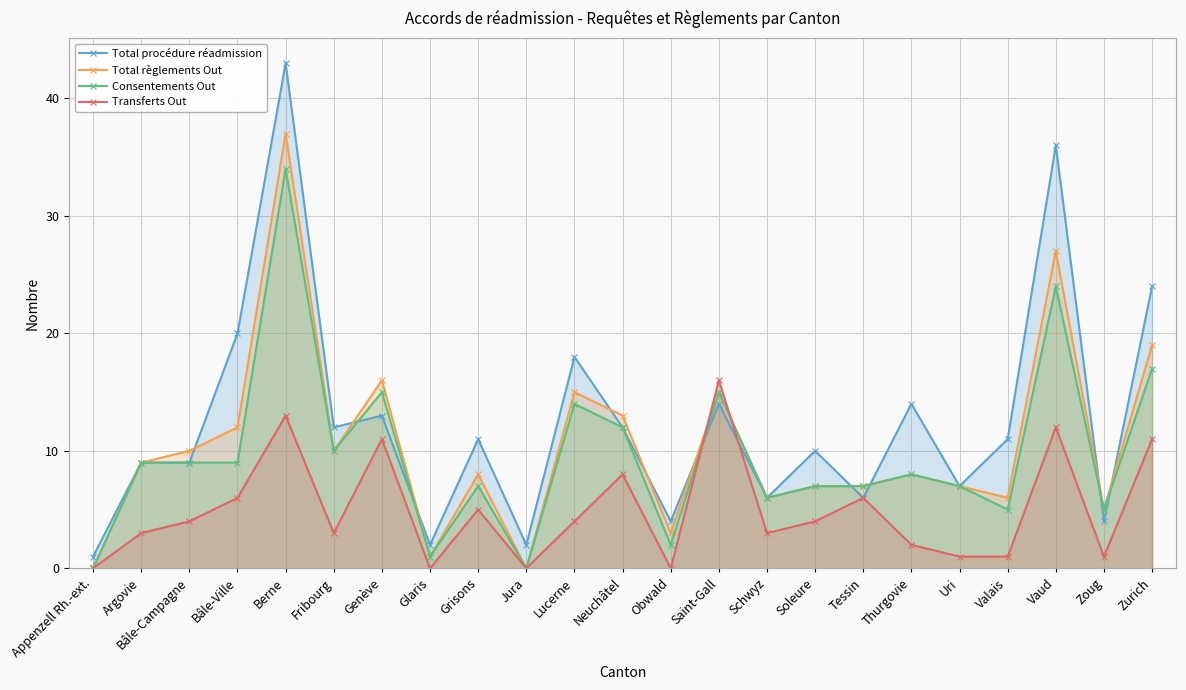

Reading left to right, transcribe all the data shown in this chart.

Total procédure réadmission: 1	9	9	20	43	12	13	2	11	2	18	12	4	14	6	10	6	14	7	11	36	4	24
Total règlements Out: 0	9	10	12	37	10	16	1	8	0	15	13	3	15	6	7	7	8	7	6	27	5	19
Consentements Out: 0	9	9	9	34	10	15	1	7	0	14	12	2	15	6	7	7	8	7	5	24	5	17
Transferts Out: 0	3	4	6	13	3	11	0	5	0	4	8	0	16	3	4	6	2	1	1	12	1	11